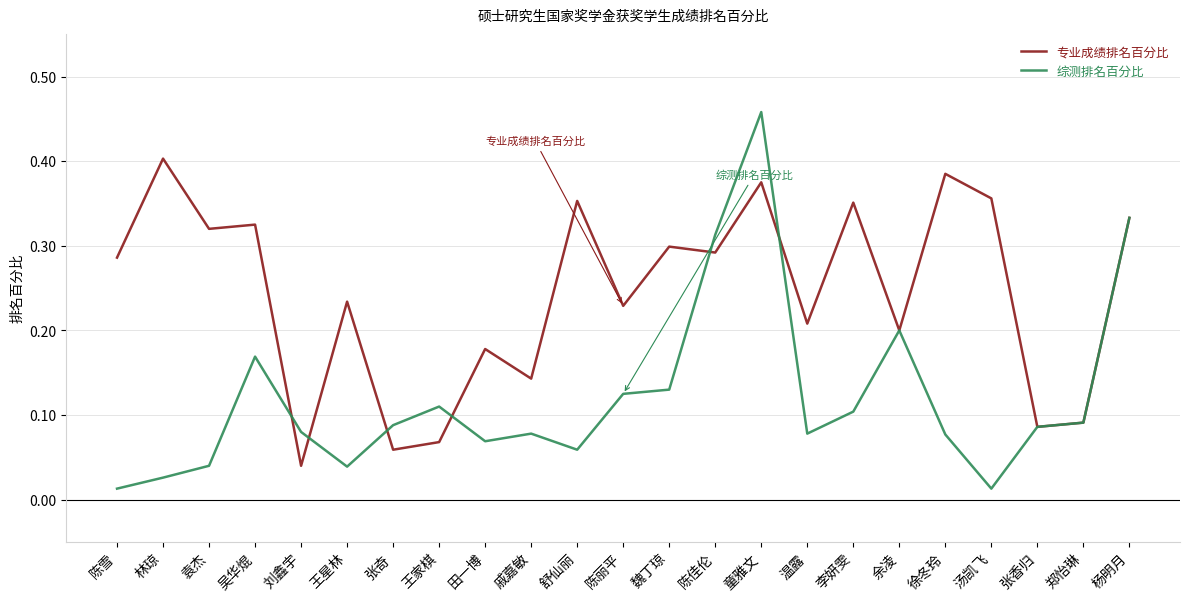

What is the sum of all 专业成绩排名百分比 values?

5.6